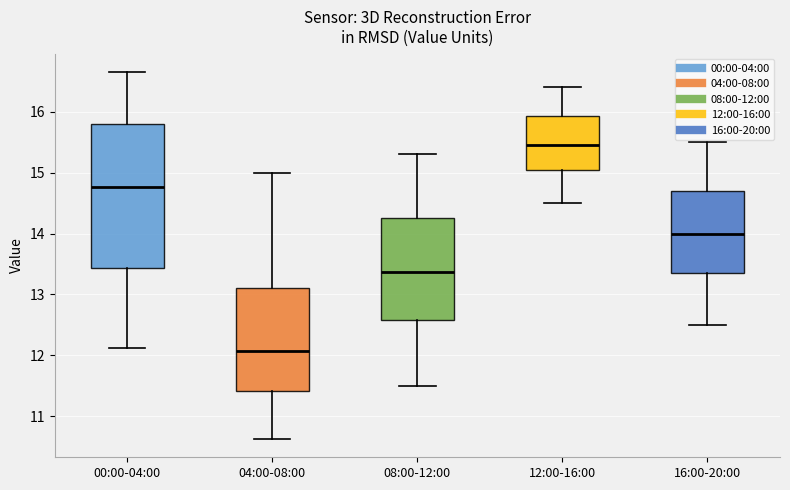

Which box is the tallest, from its lower edge to its upper edge?

00:00-04:00